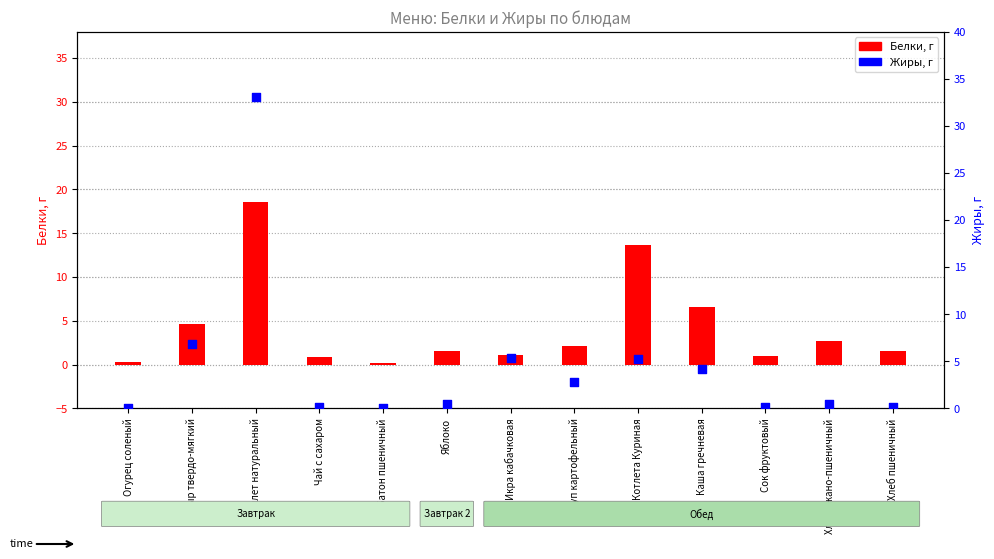

At how many categories does at least one series exceed 1?

9